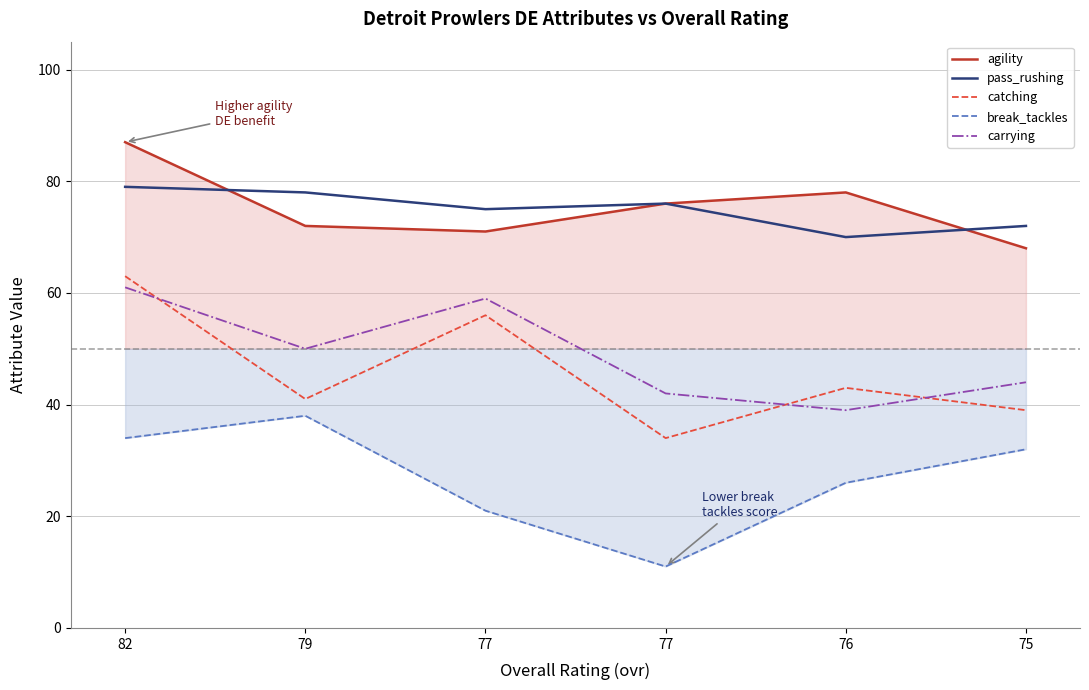

Reading right to left, transcribe all the data shown in this chart.

agility: 68	78	76	71	72	87
pass_rushing: 72	70	76	75	78	79
catching: 39	43	34	56	41	63
break_tackles: 32	26	11	21	38	34
carrying: 44	39	42	59	50	61